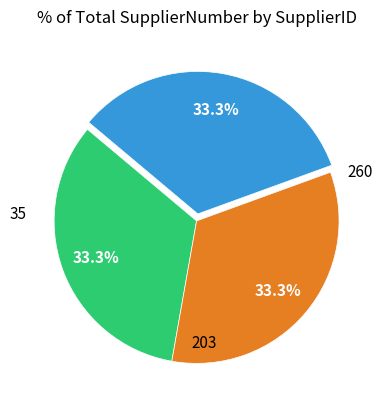

How many slices are in this pie chart?

3